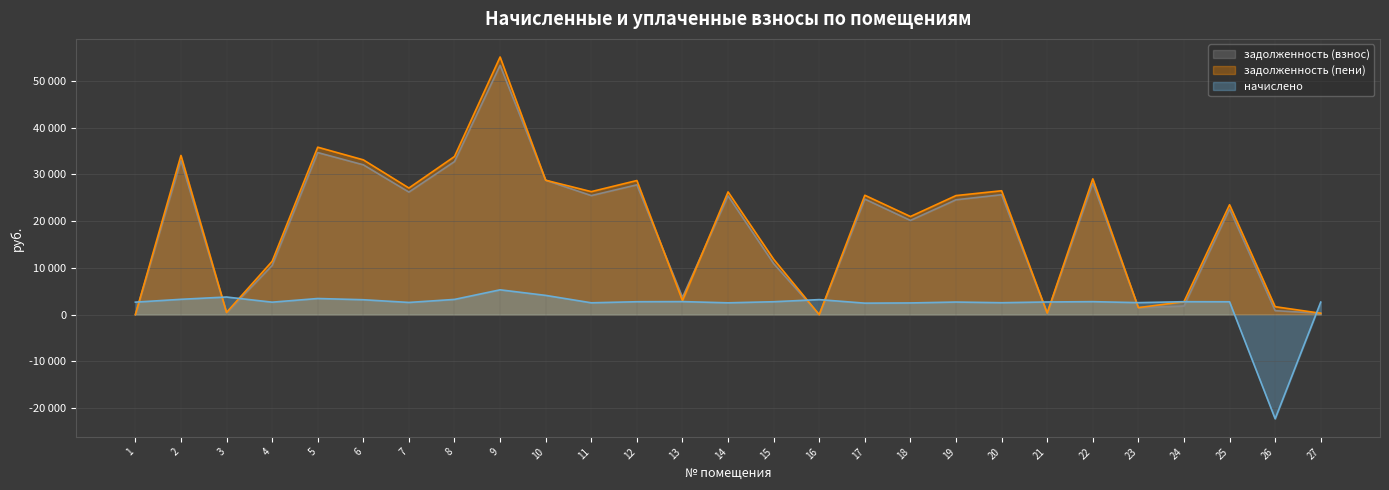

Where is the first local minimum for задолженность (взнос)?

3